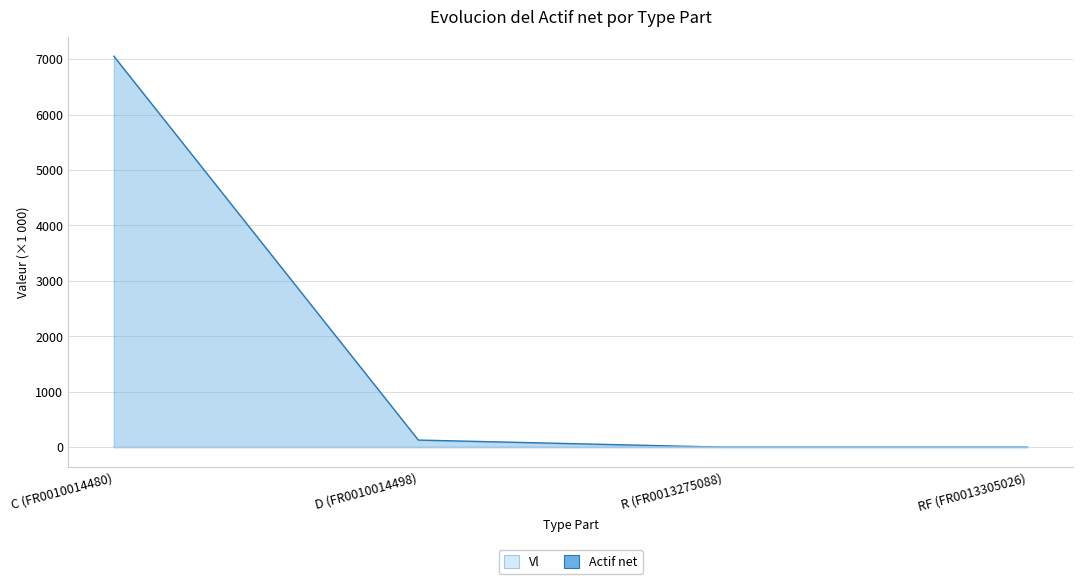

What is the difference between the maximum and minimum values in the Actif net series?

7054.2